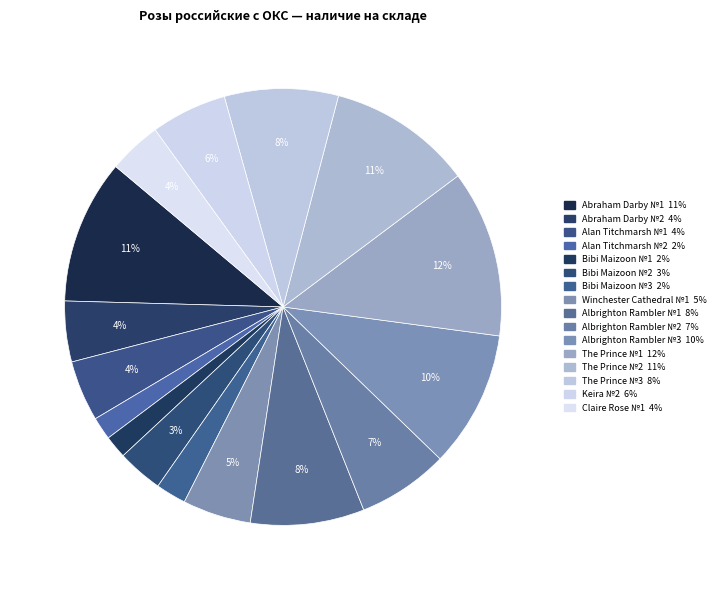

What portion of the pie excludes Claire Rose №1?

96.1%